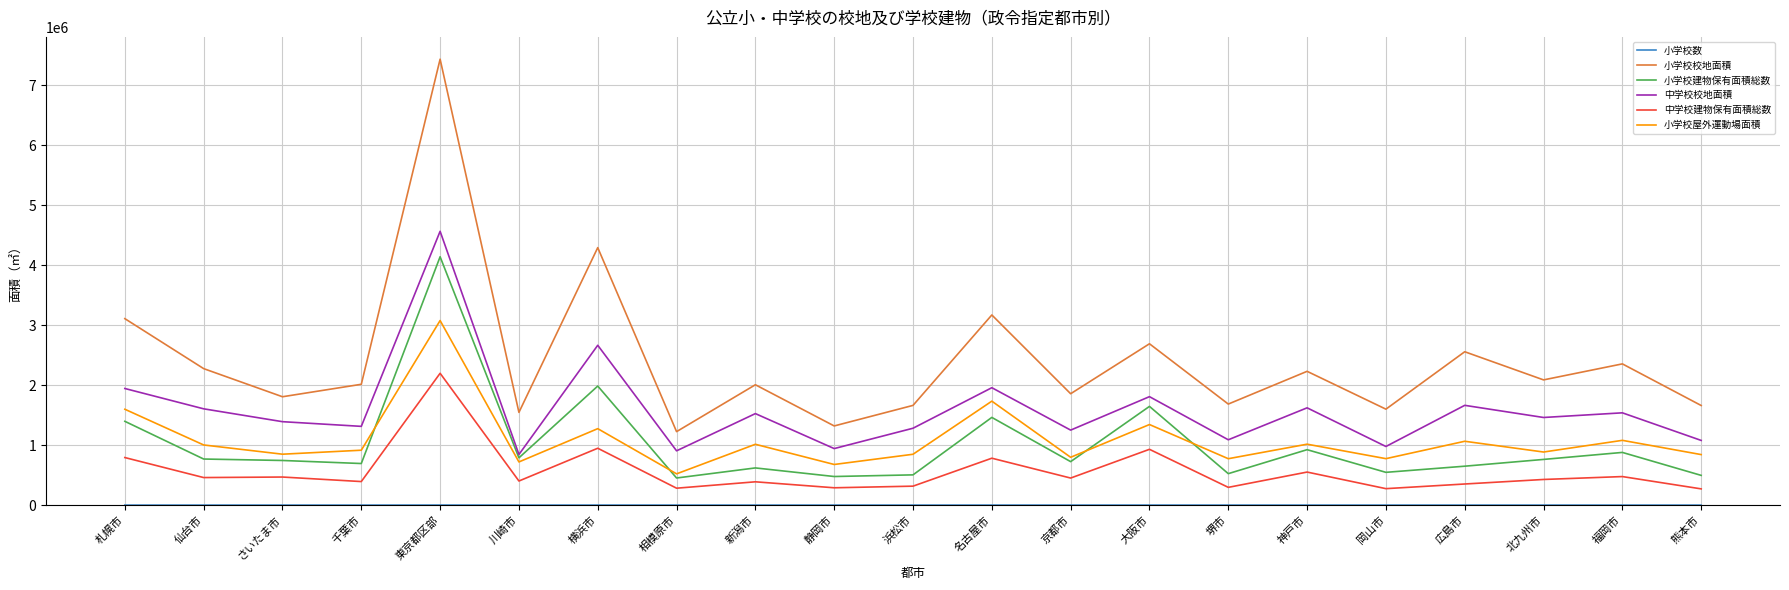

How many series are shown in this chart?

6